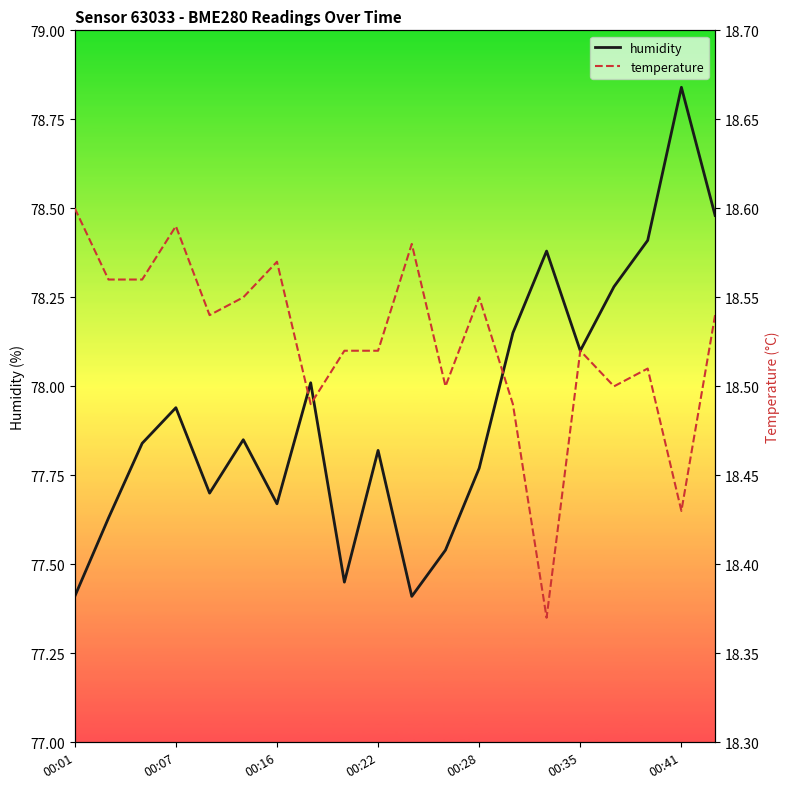

At how many categories does at least one series exceed 21?

20